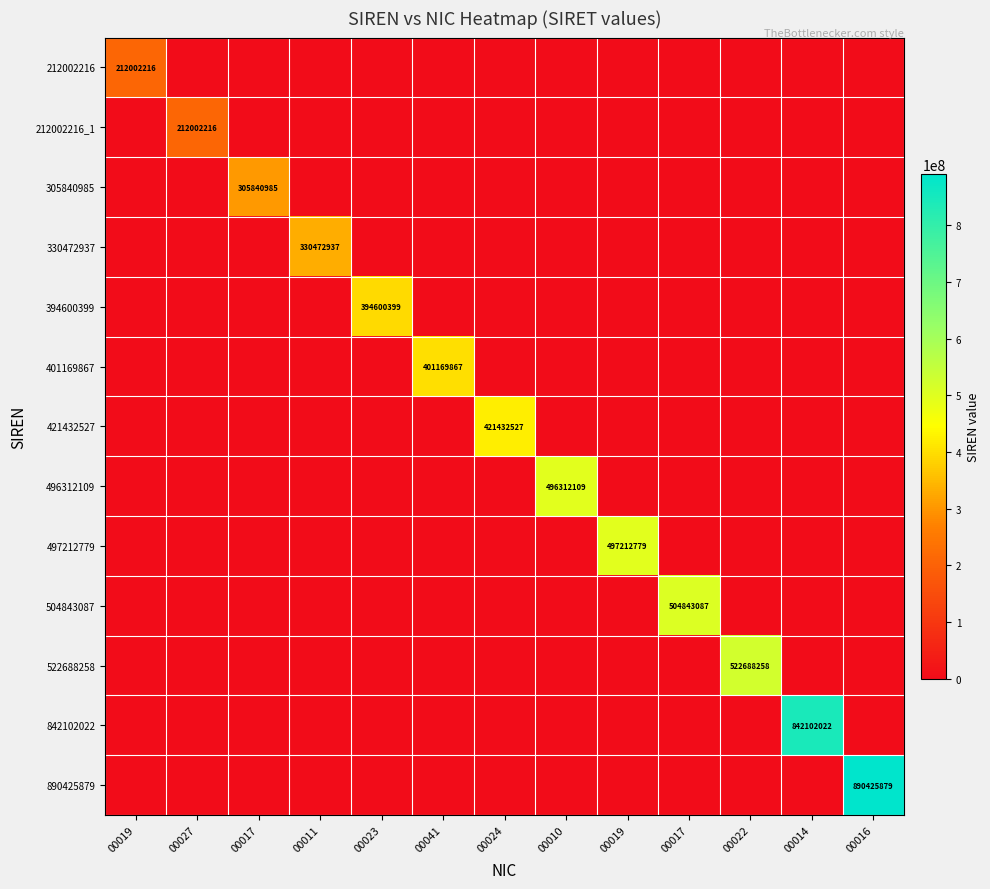

Which series changed the most between 00024 and 00010?

496312109